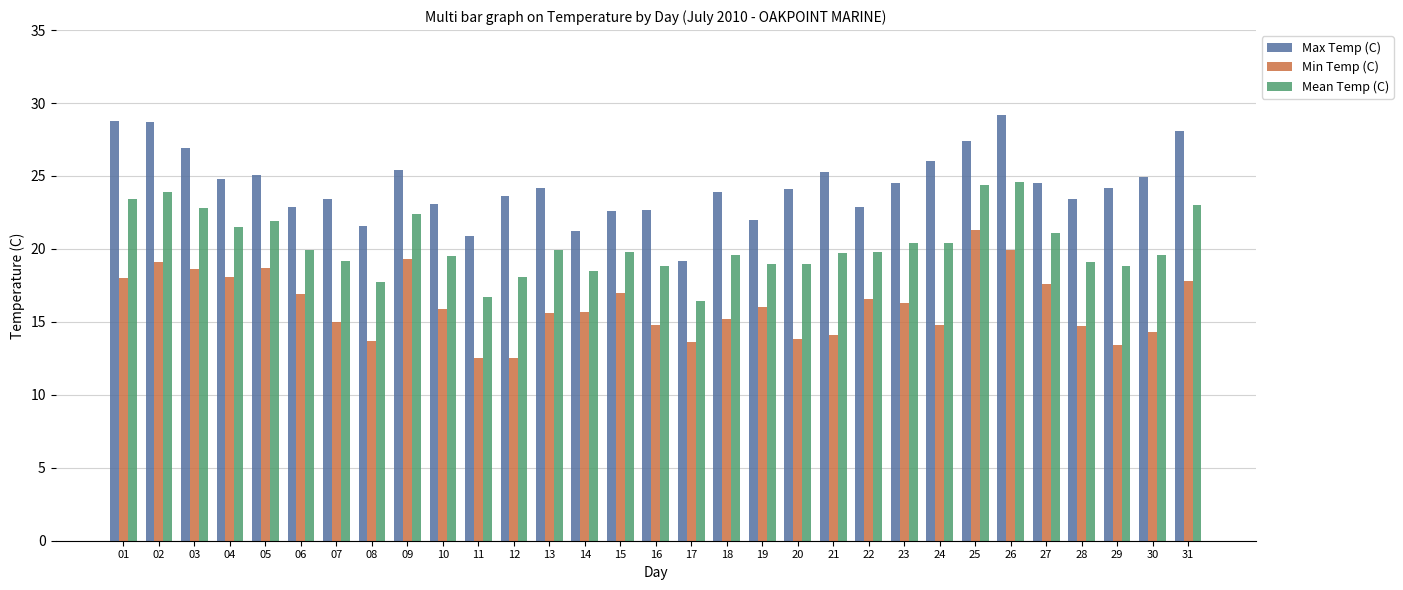

How many distinct data groups are displayed?

3